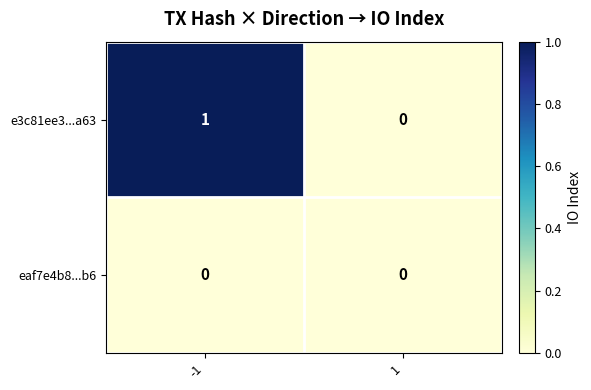

Reading left to right, what are all the values shown in this chart?

e3c81ee3...a63: -1=1	1=0
eaf7e4b8...b6: -1=0	1=0